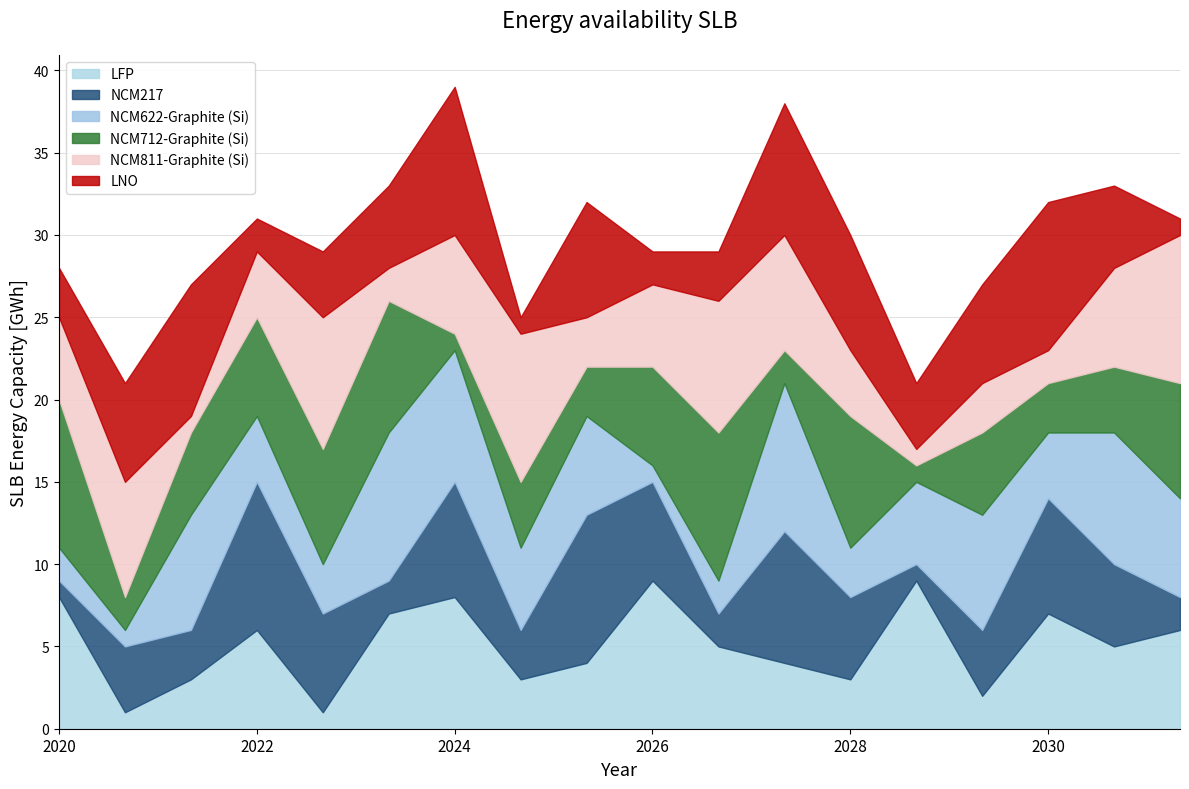

What is the total value across all series at 2022?

31